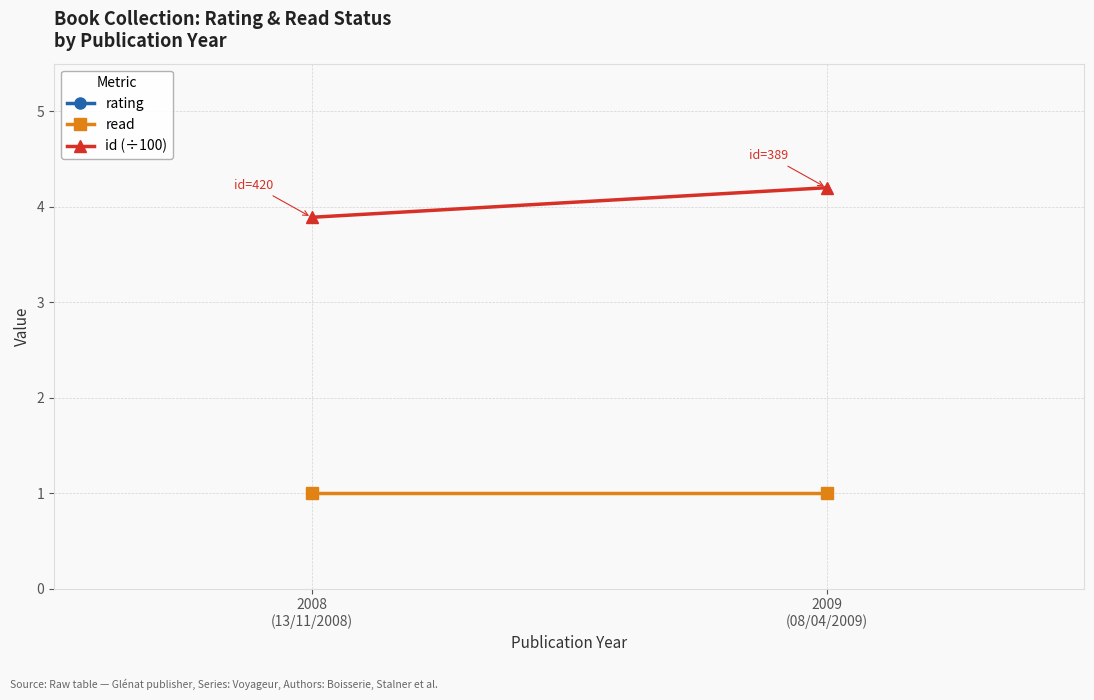

At how many categories does at least one series exceed 1?

2